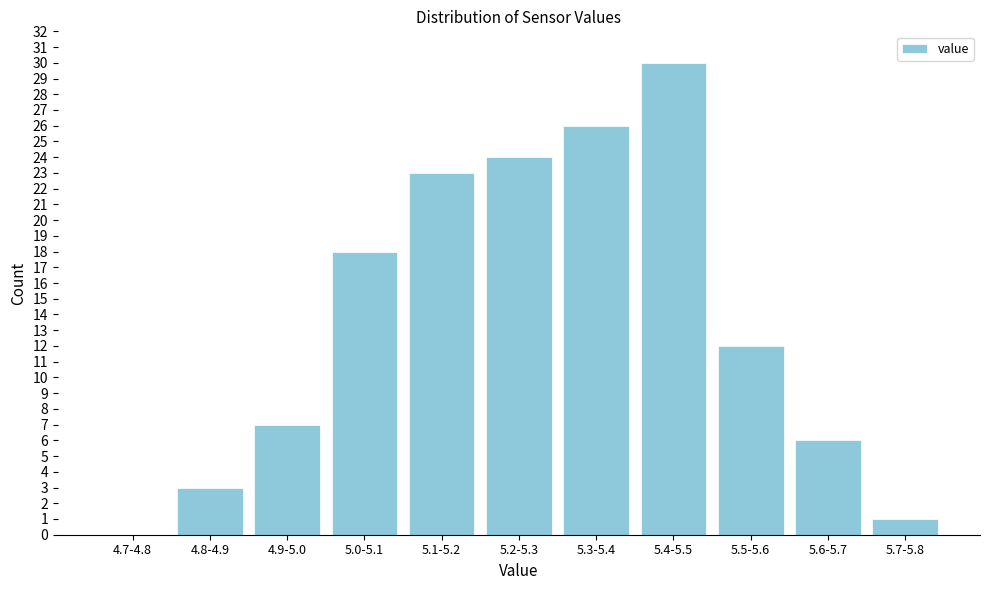

Reading right to left, what are all the values shown in this chart?

5.7-5.8=1	5.6-5.7=6	5.5-5.6=12	5.4-5.5=30	5.3-5.4=26	5.2-5.3=24	5.1-5.2=23	5.0-5.1=18	4.9-5.0=7	4.8-4.9=3	4.7-4.8=0